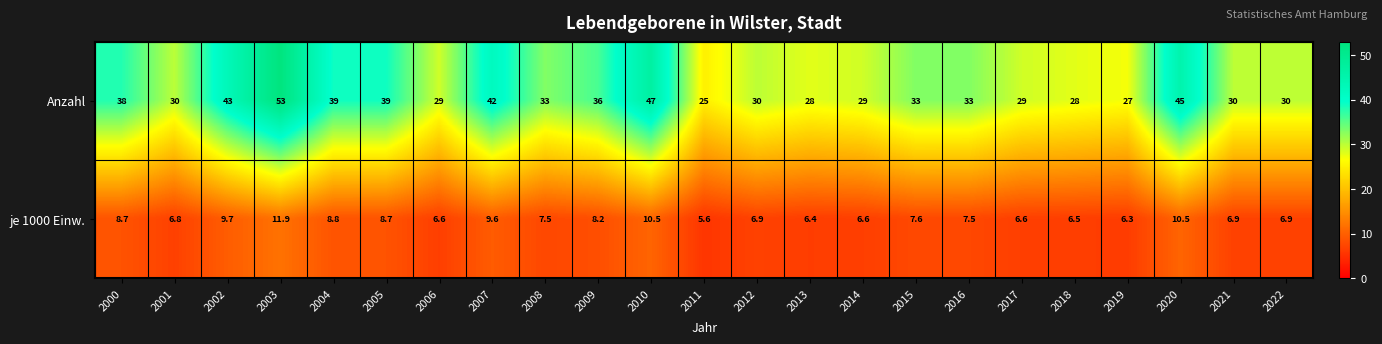

The value of Anzahl at 2009 is 36.0. True or false?

True